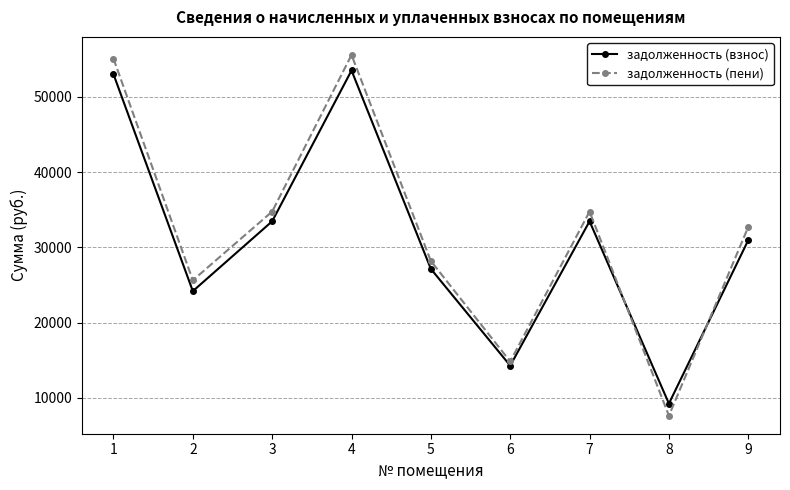

List the series in order of their peak value, highest first.

задолженность (пени), задолженность (взнос)